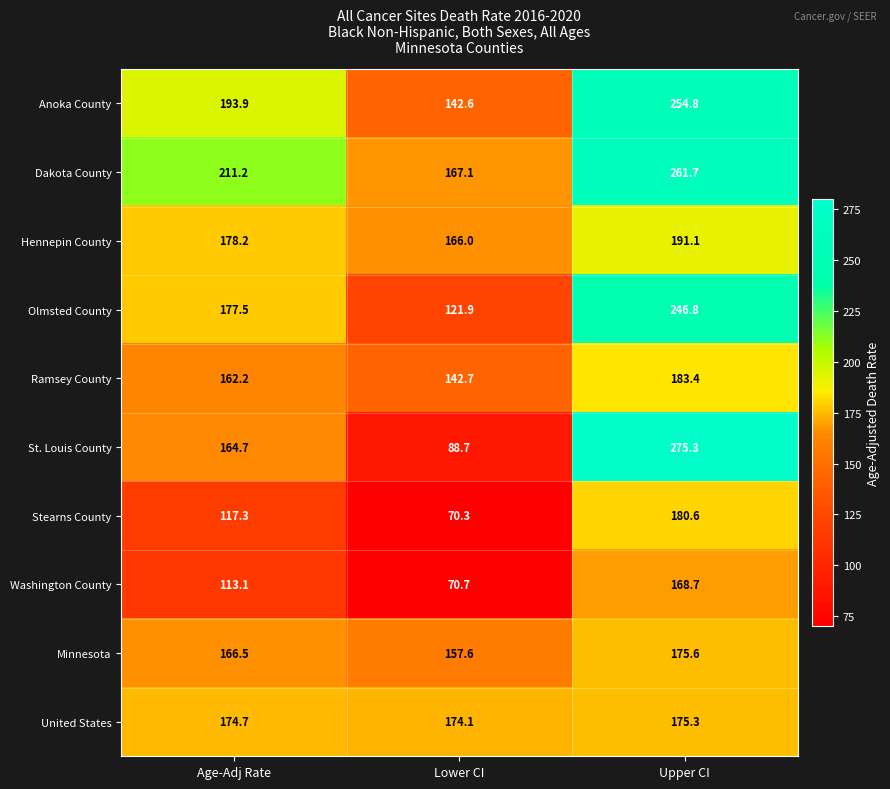

List the labels in order of Stearns County value, smallest first.

Lower CI, Age-Adj Rate, Upper CI